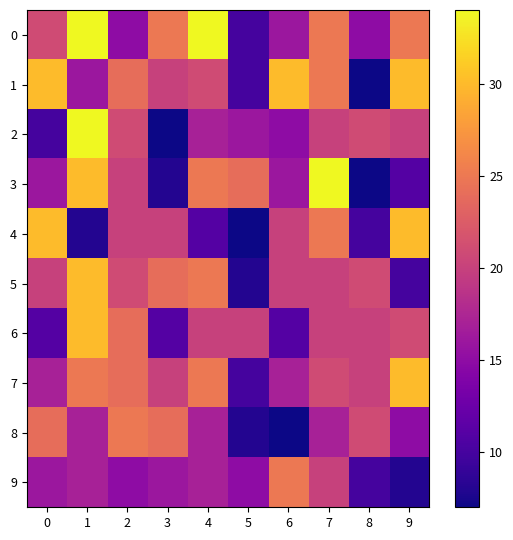

Which has a higher value, 9 or 5?

9